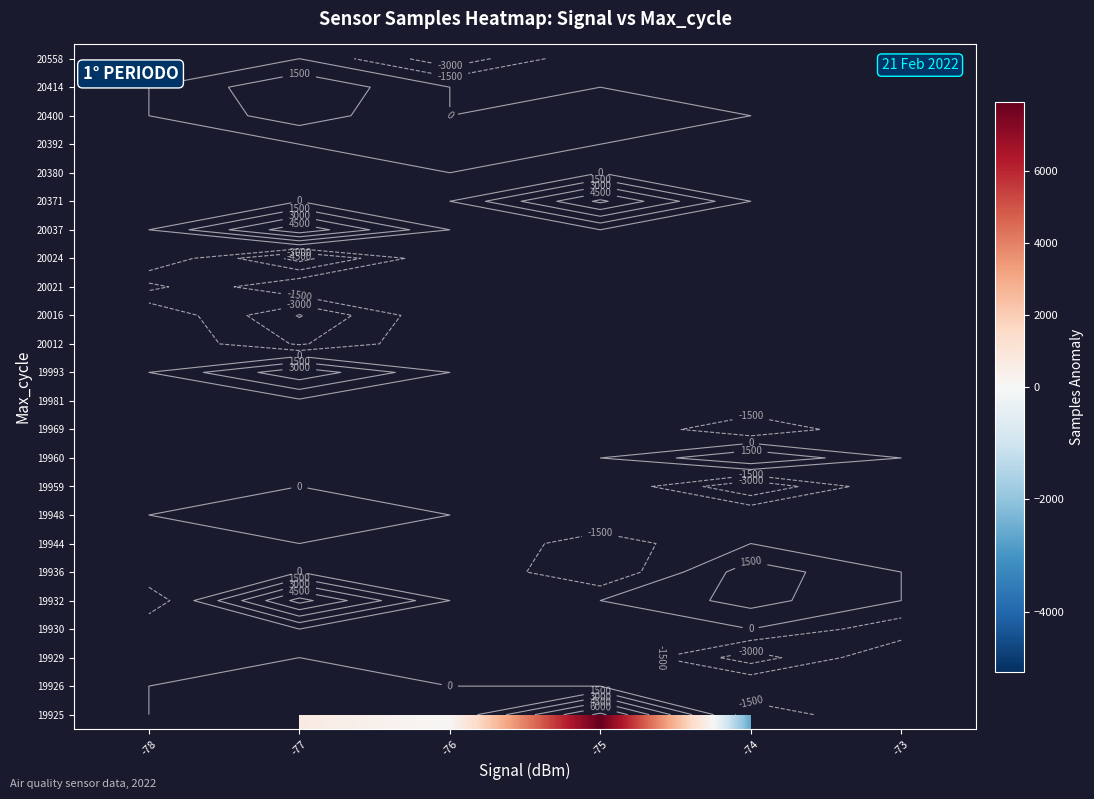

What is the maximum value shown in the chart?

7913.8